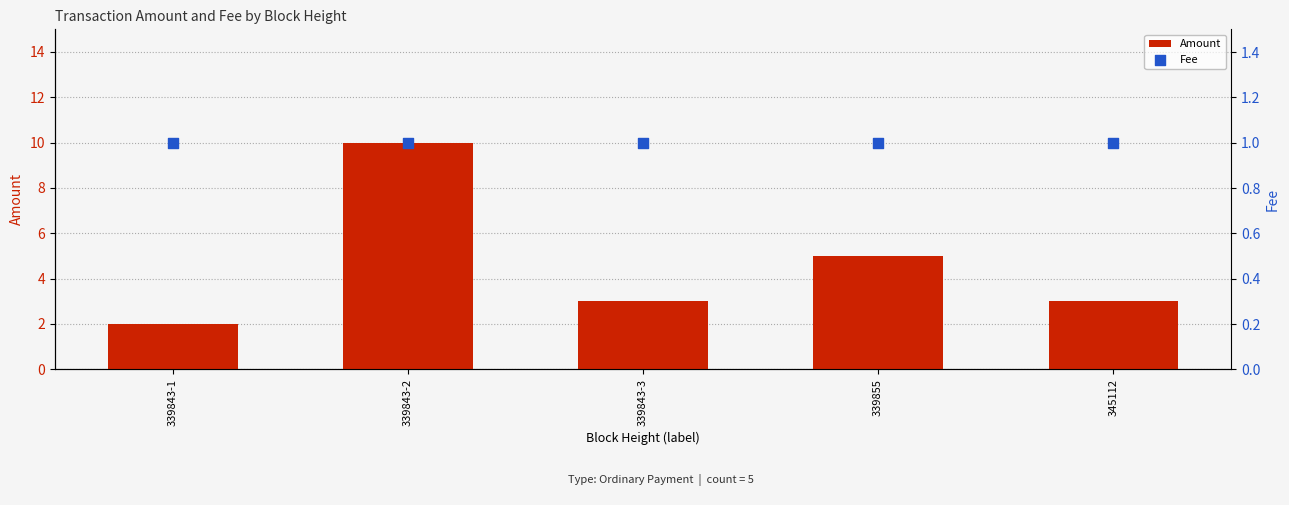

Which series has the widest spread of Y values?

Amount